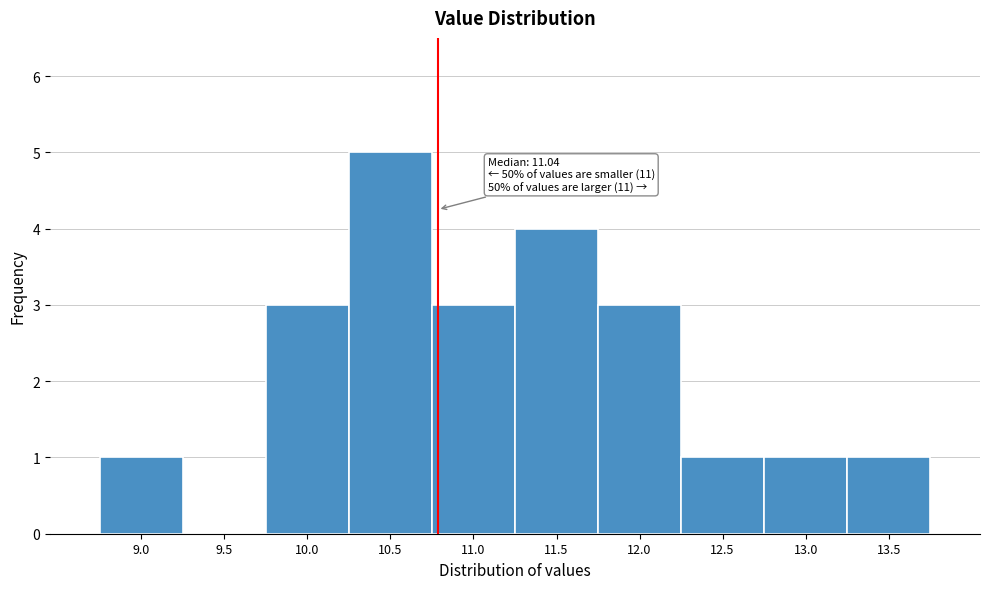

Reading left to right, extract all data points from this chart.

9.0=1	9.5=0	10.0=3	10.5=5	11.0=3	11.5=4	12.0=3	12.5=1	13.0=1	13.5=1